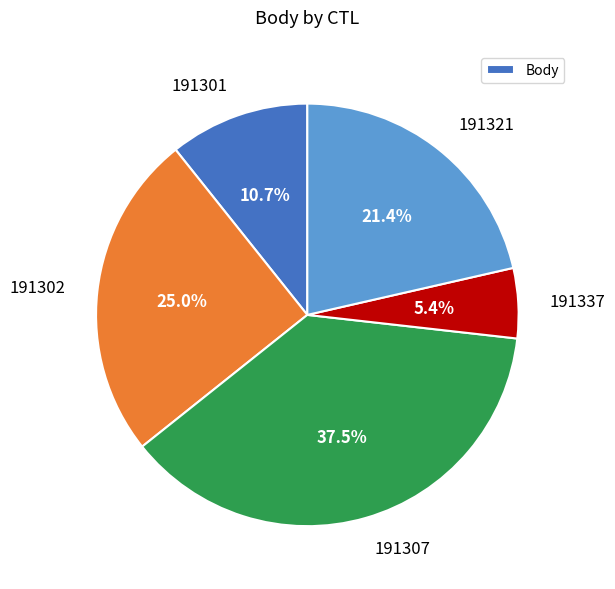

To the nearest percent, what is the difference between the 191321 and 191307 slice percentages?

16%